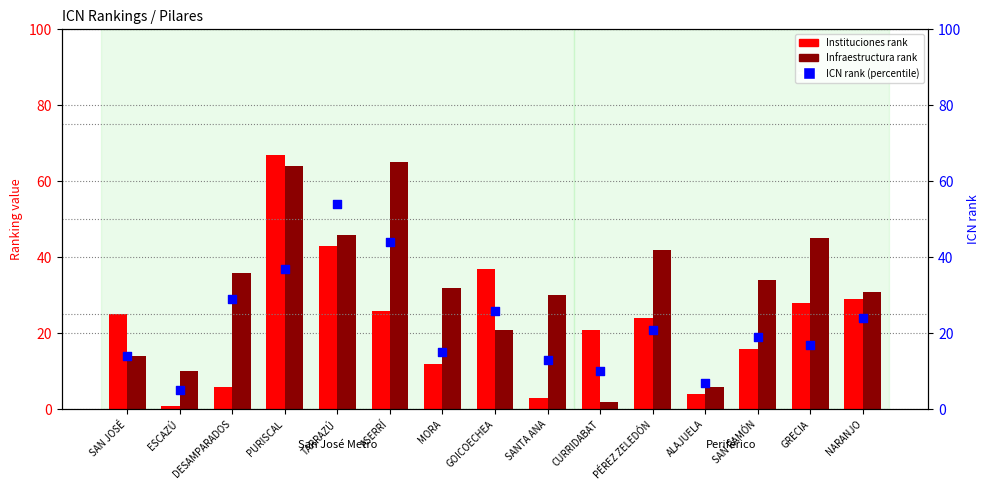

Is the value of Infraestructura at DESAMPARADOS greater than the value of Instituciones at TARRAZÚ?

No